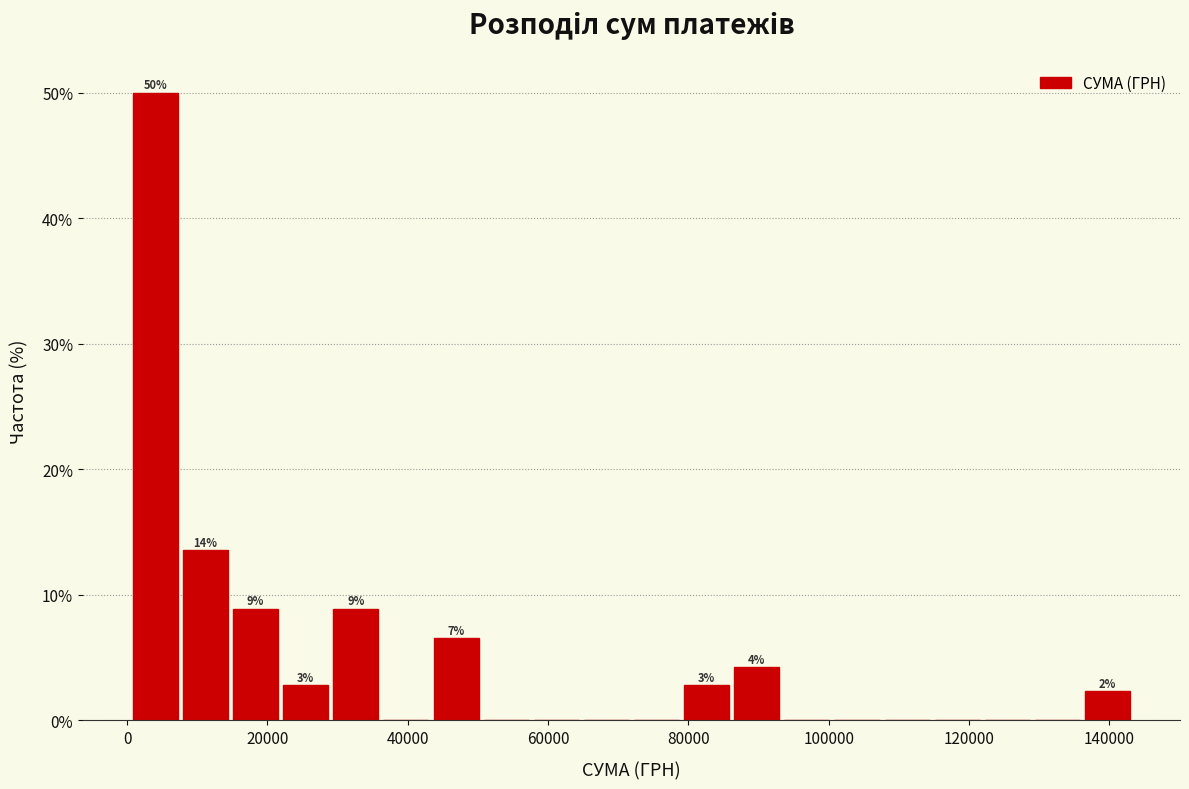

Around what value on the x-axis is the tallest bar? Give the approximate position of its centre, as read against the axis.

4000